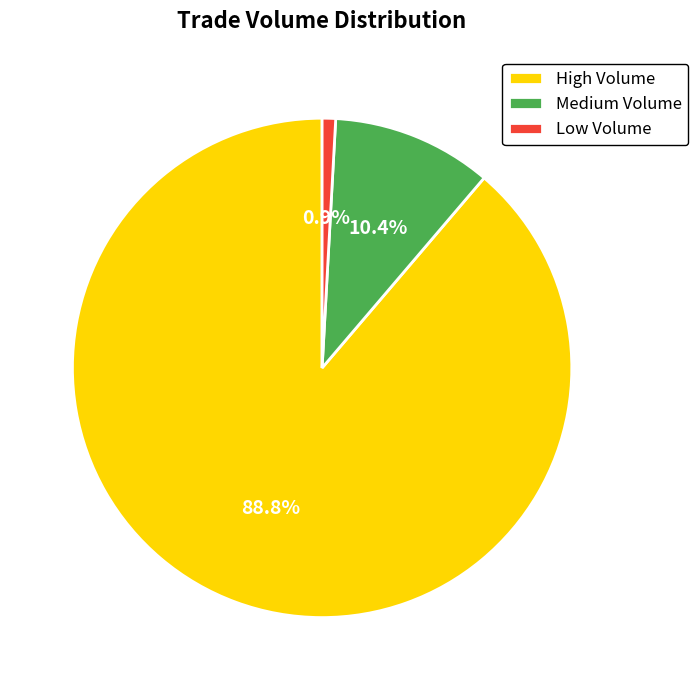

Between Low Volume and High Volume, which is larger?

High Volume